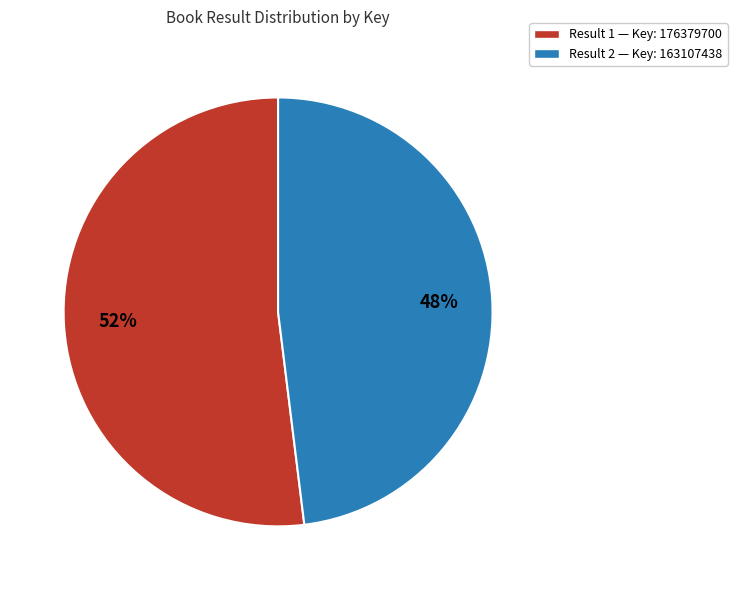

Do Result 2 — Key: 163107438 and Result 1 — Key: 176379700 together represent more than half of the pie?

Yes